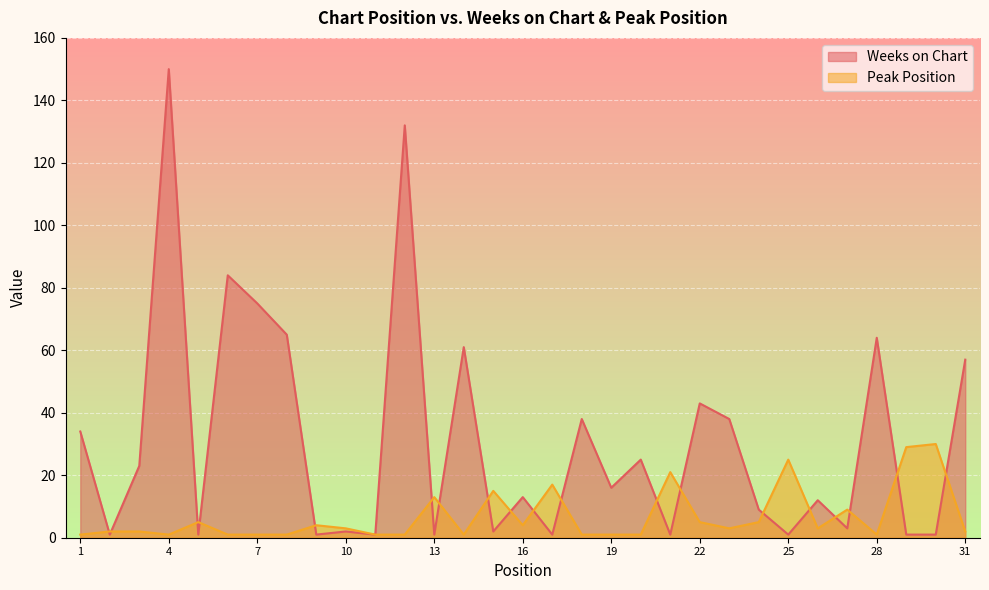

How many lines are shown in the chart?

2